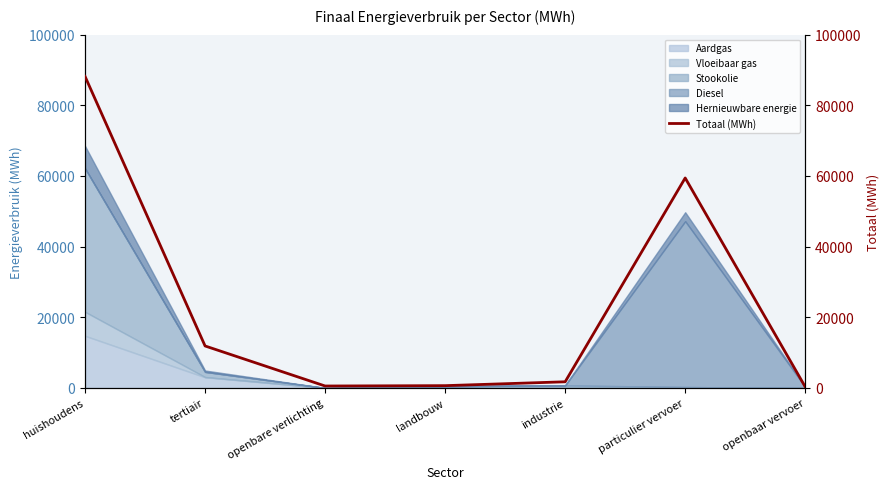

True or false: there are more than 0 points higher than both neighbors.

True